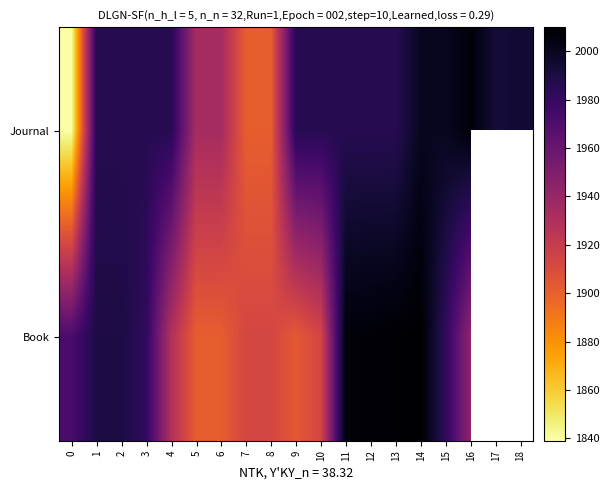

How many data points in Journal are less than 1986?

5